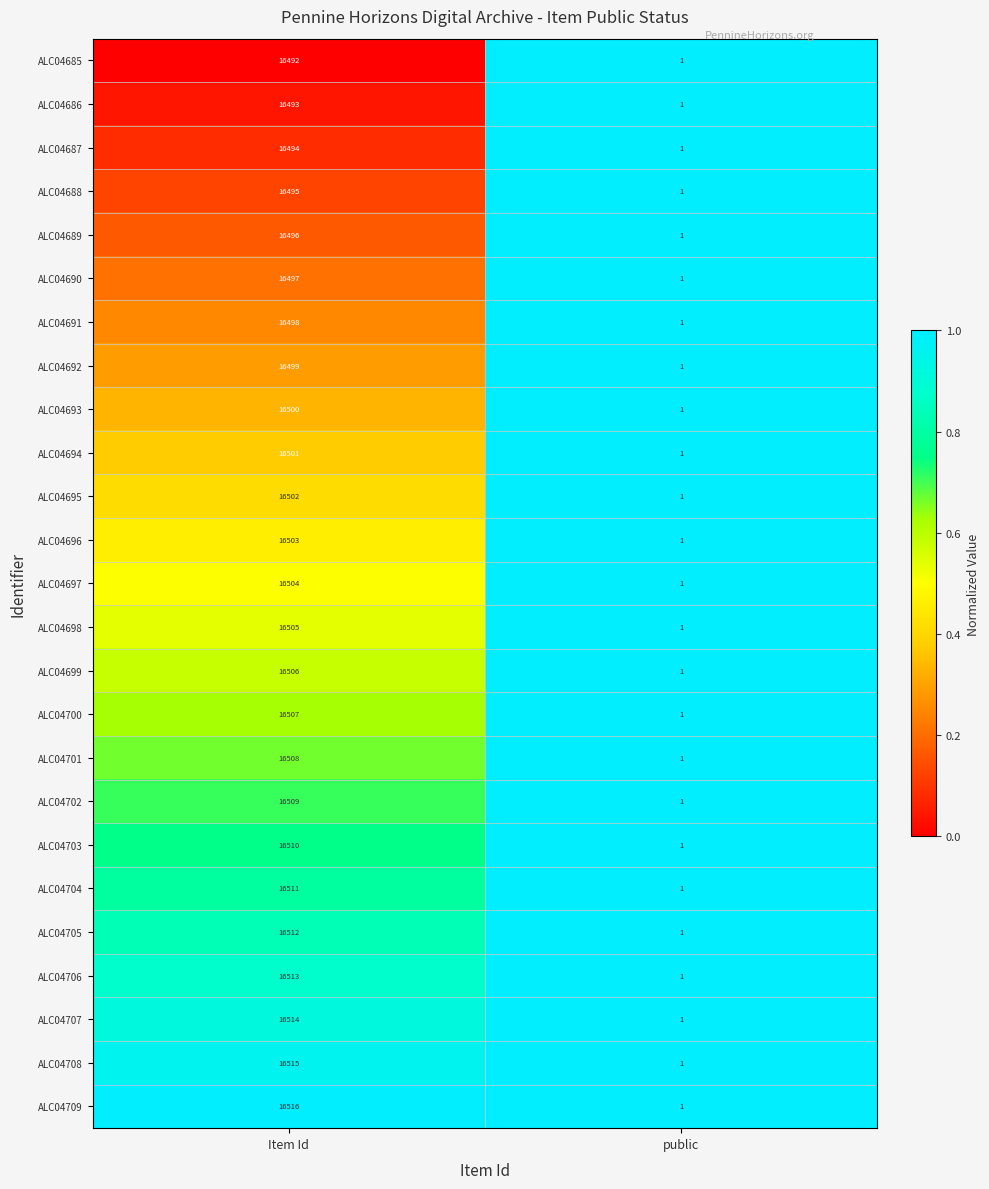

What is the difference between the highest and lowest values at Item Id?

24